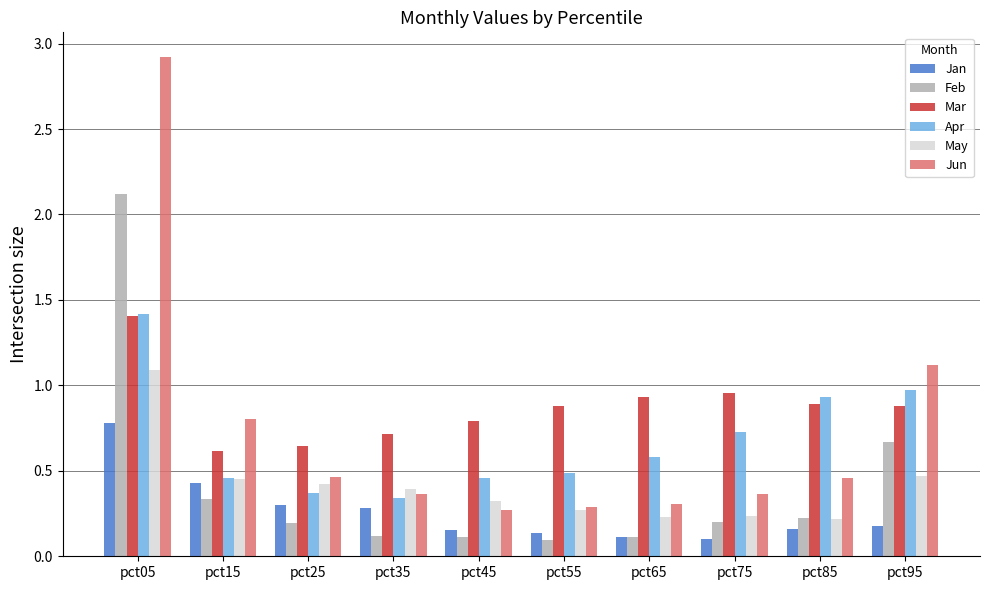

How many bars are there in each group?

6